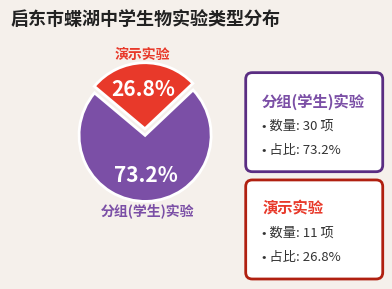

Does any single category account for the majority?

Yes